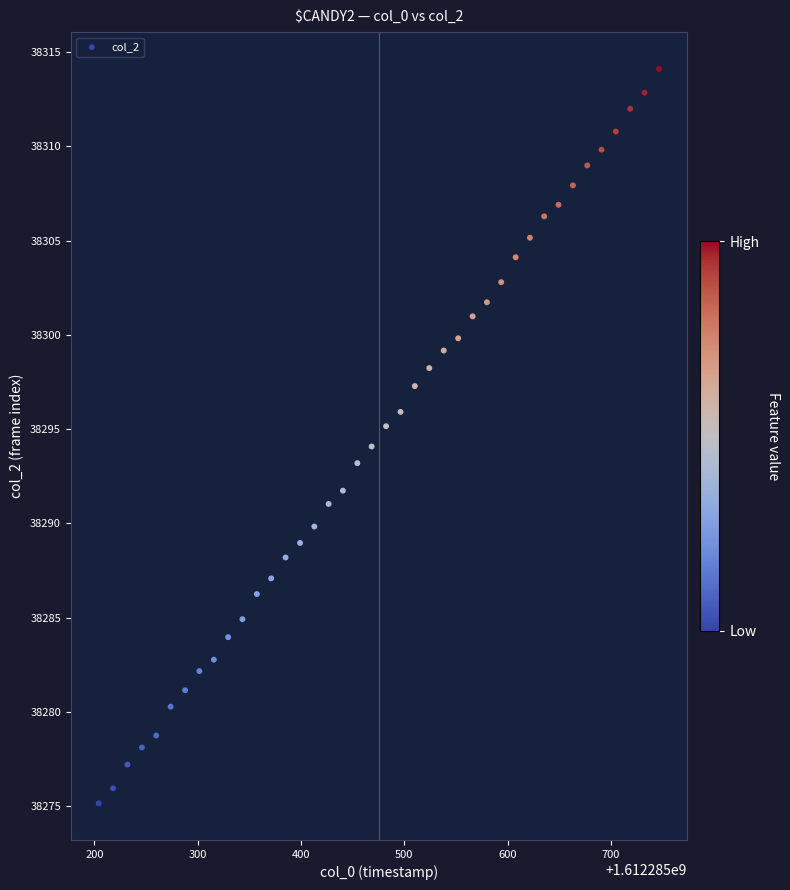

What is the range of X values (max minus min)?

542.3